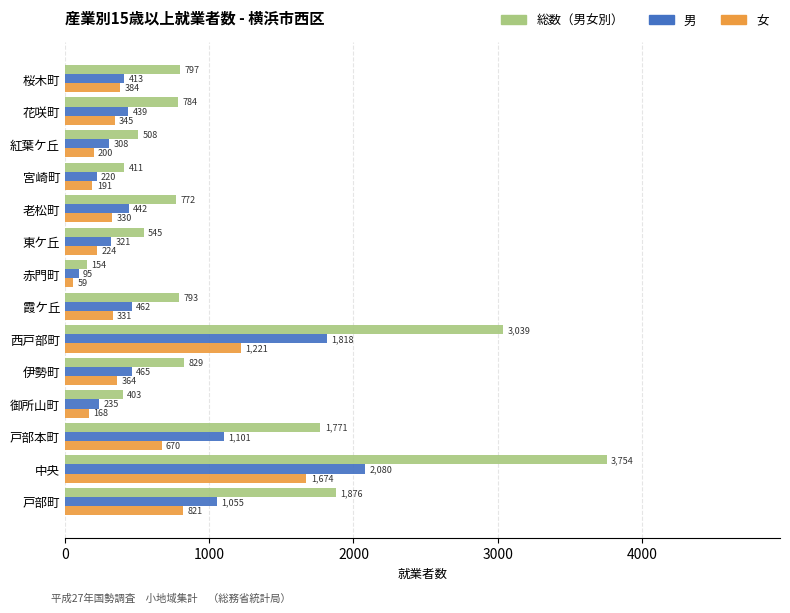

Between 西戸部町 and 中央, which series saw the biggest shift?

総数（男女別）